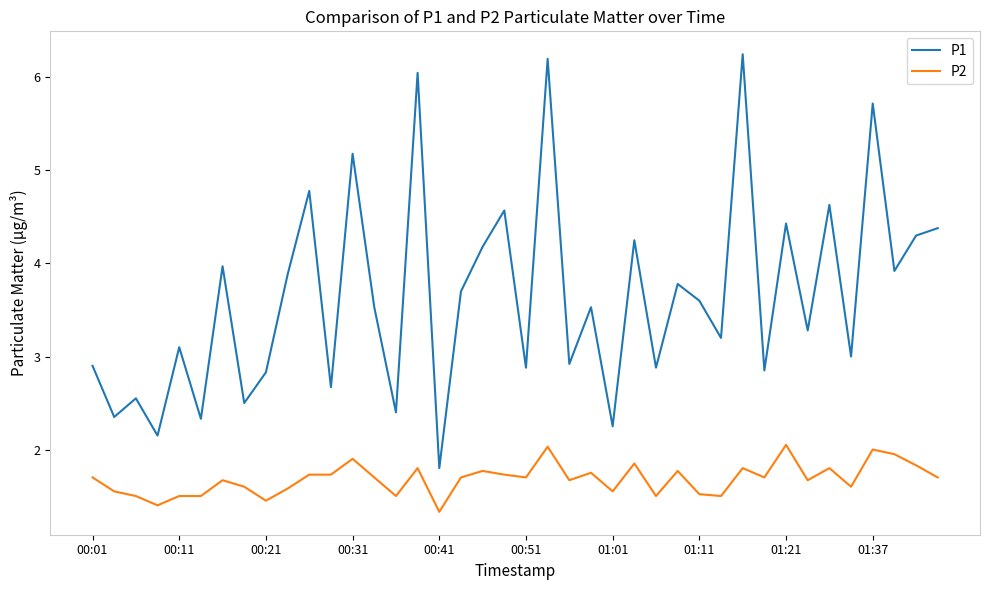

True or false: P1 and P2 cross at least once.

False